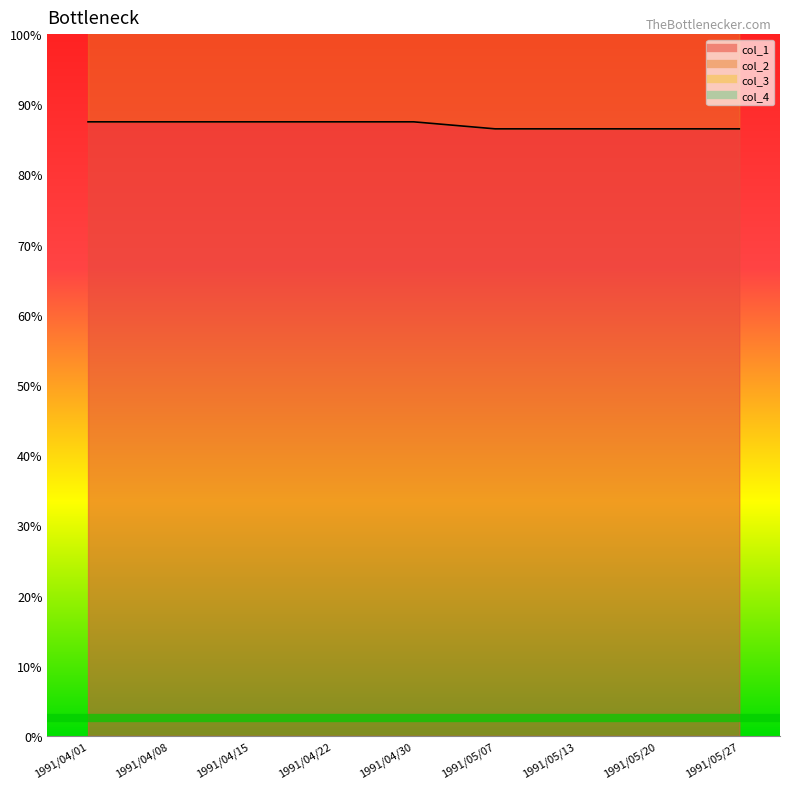

At which category is the sum across all series the highest?

1991/04/01